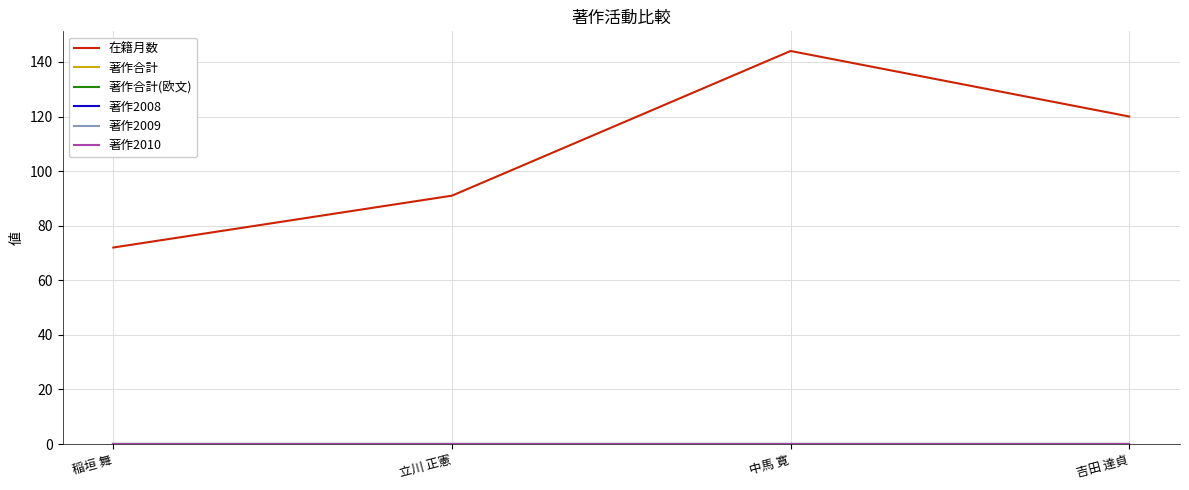

Is this an area chart (filled region under the line)?

No